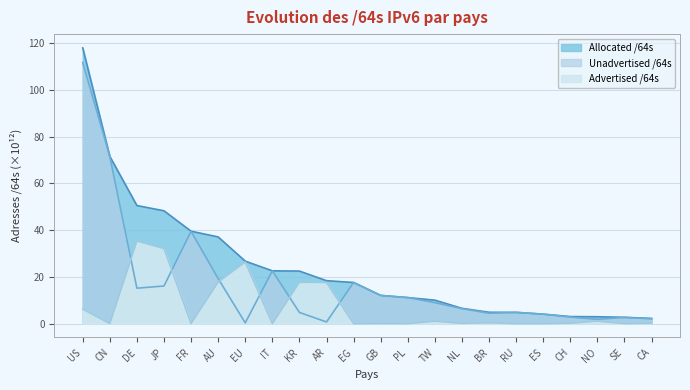

Rank the categories by Advertised /64s value from lowest to highest.

EG, RU, ES, IT, PL, SE, CN, GB, FR, NL, CA, CH, BR, TW, NO, US, AR, KR, AU, EU, JP, DE